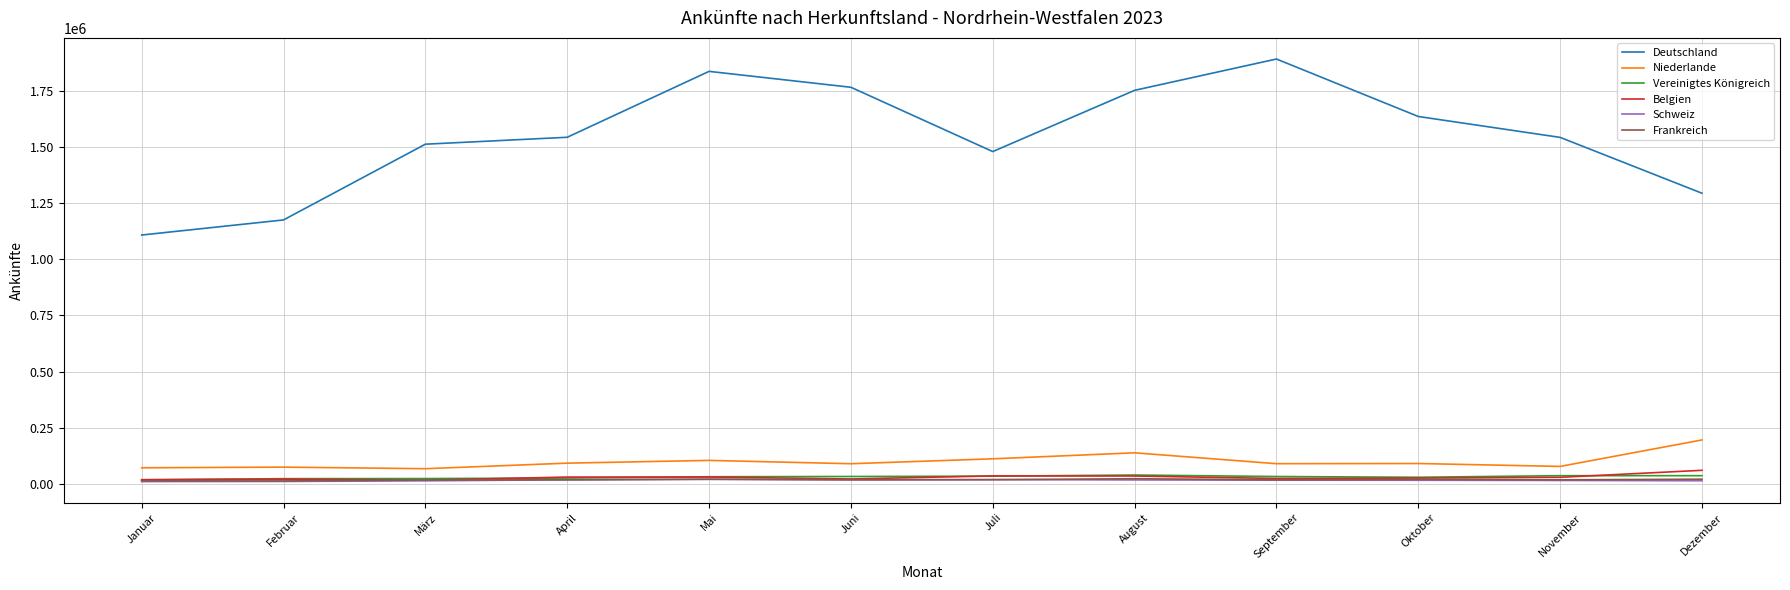

The value of Deutschland at November is 1542094. True or false?

True